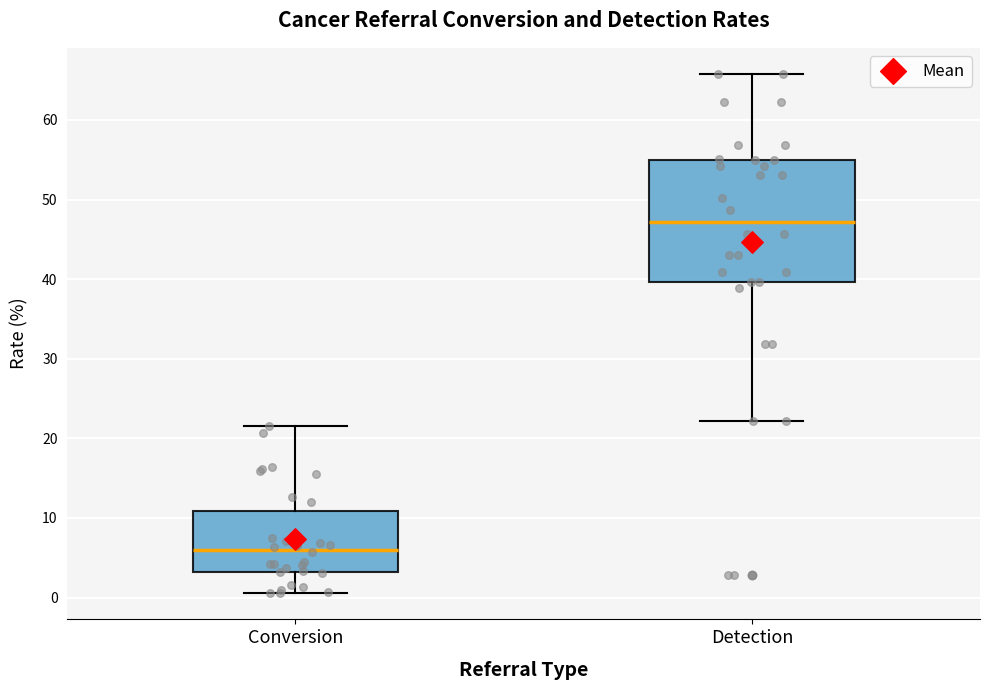

Reading left to right, read every box against the y-axis: the position of its median line, the range the box covers, and the ends of its whiskers. The values are not printed on the chart, so give them approximately, as read against the axis.

Conversion: median 6, box 3 to 11, whiskers 1 to 22
Detection: median 47, box 40 to 55, whiskers 22 to 66